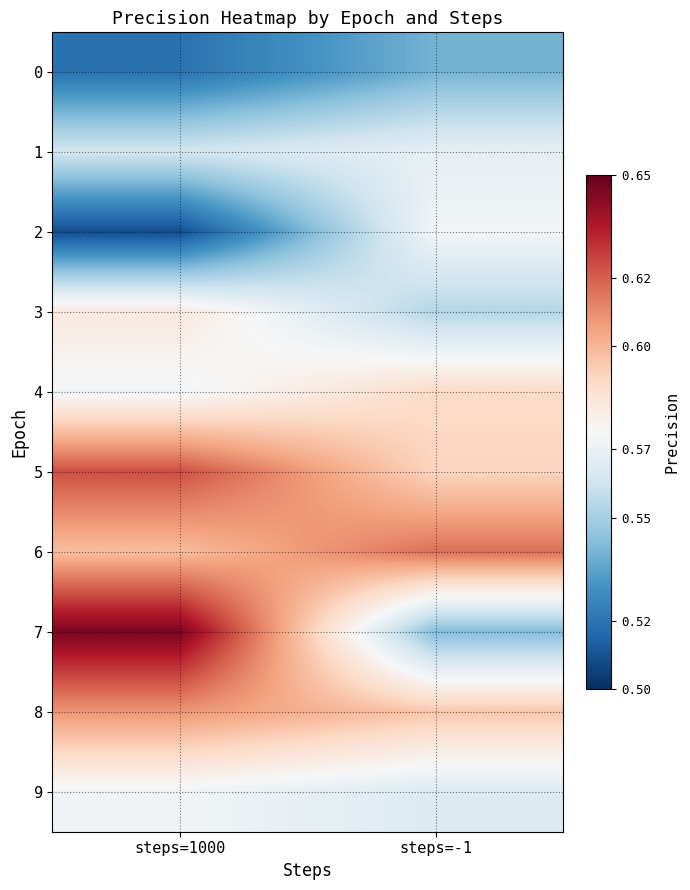

Reading left to right, list all the values displayed in this chart.

0: steps=1000=0.5	steps=-1=0.5
1: steps=1000=0.6	steps=-1=0.6
2: steps=1000=0.5	steps=-1=0.6
3: steps=1000=0.6	steps=-1=0.6
4: steps=1000=0.6	steps=-1=0.6
5: steps=1000=0.6	steps=-1=0.6
6: steps=1000=0.6	steps=-1=0.6
7: steps=1000=0.6	steps=-1=0.5
8: steps=1000=0.6	steps=-1=0.6
9: steps=1000=0.6	steps=-1=0.6